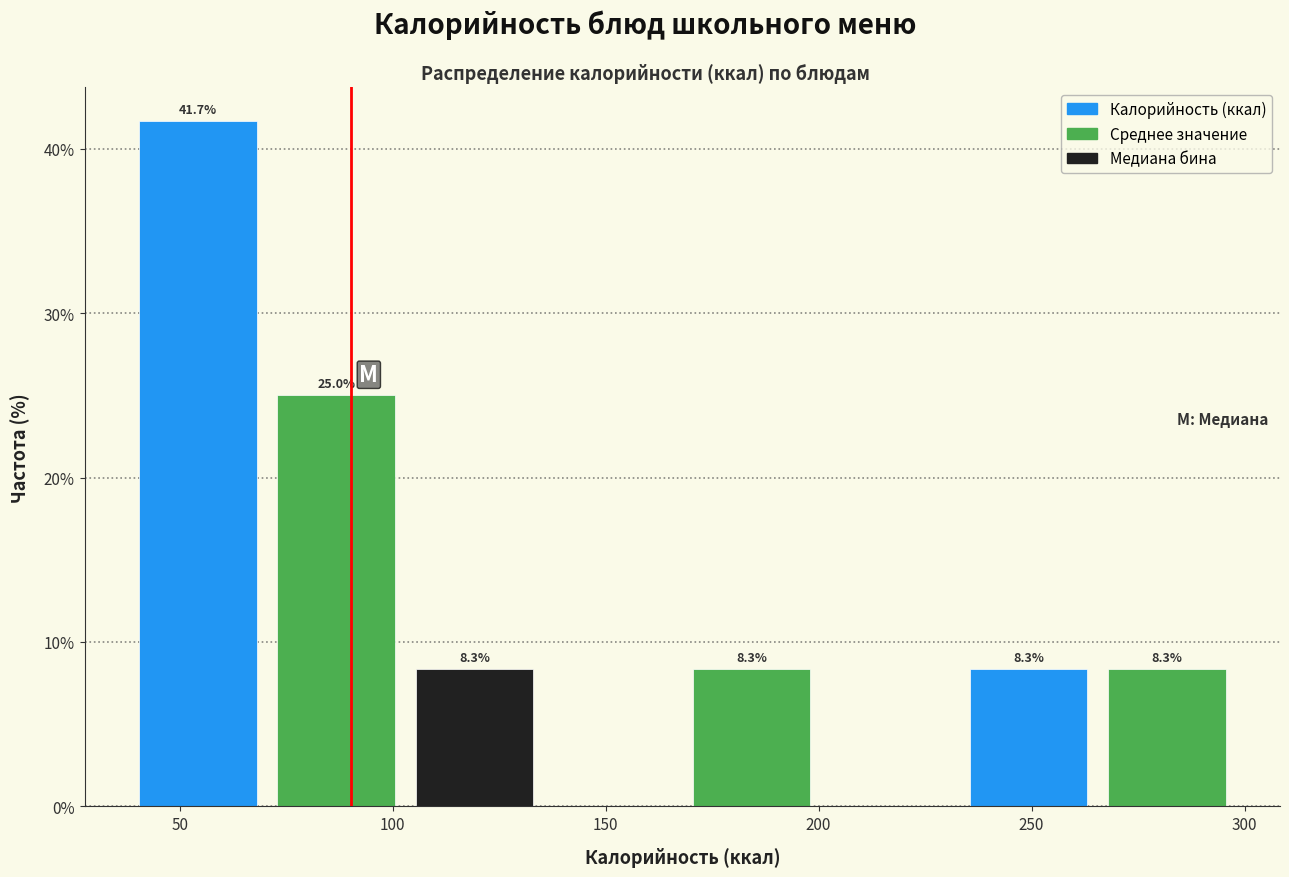

Which range on the x-axis has the tallest bar?

38.0 to 70.5